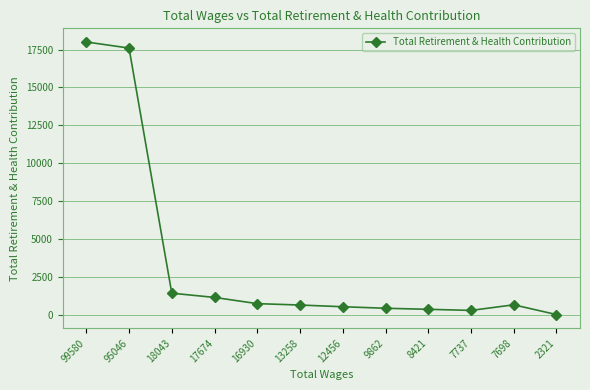

True or false: there are more than 0 points higher than both neighbors.

True